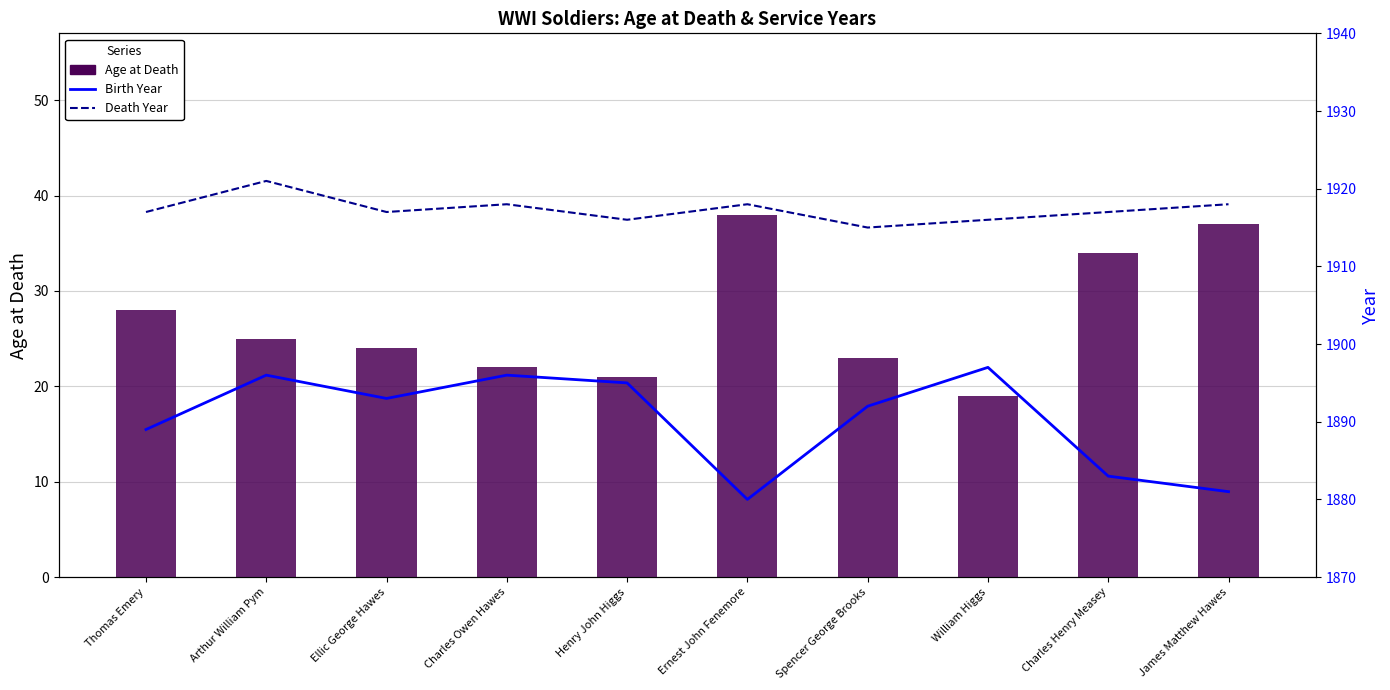

List the labels in order of Birth Year value, largest first.

William Higgs, Arthur William Pym, Charles Owen Hawes, Henry John Higgs, Ellic George Hawes, Spencer George Brooks, Thomas Emery, Charles Henry Measey, James Matthew Hawes, Ernest John Fenemore